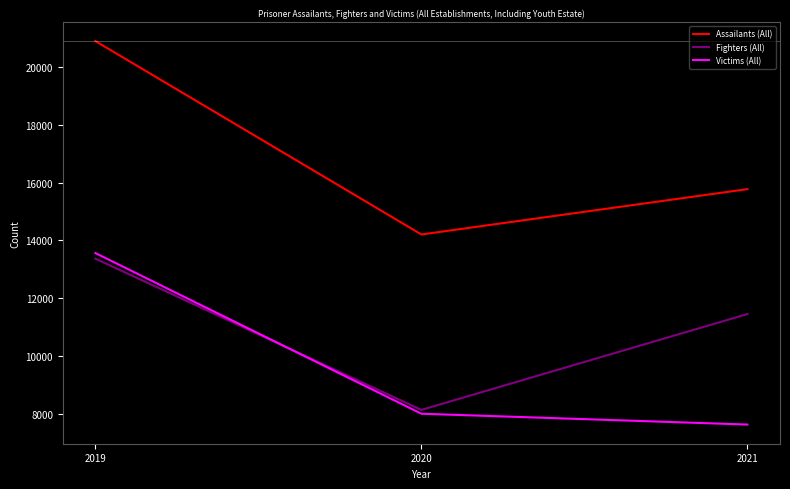

Read the Victims (All) value at 2020, to the nearest 50.

8000